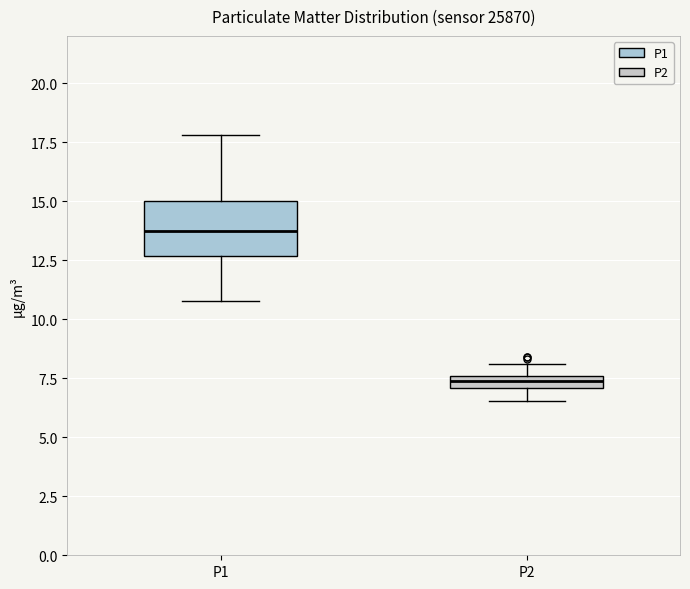

Where does the upper whisker of the box for P1 end on the y-axis? The values are not printed on the chart, so give them approximately, as read against the axis.

18.0